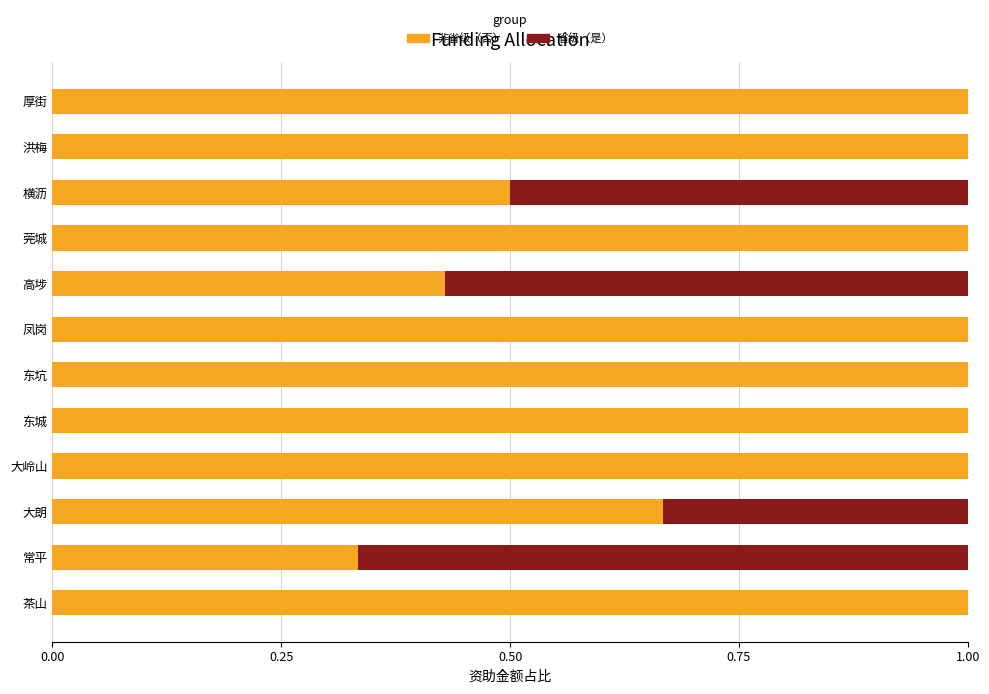

What is the maximum value for 非省级（否）?

1.0